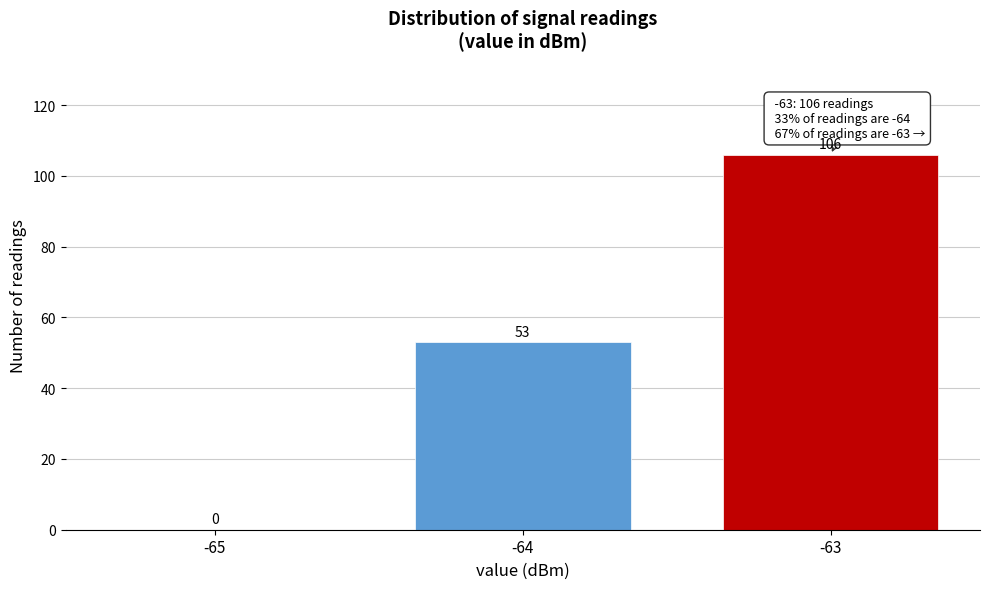

Reading left to right, what are all the values shown in this chart?

-65=0	-64=53	-63=106